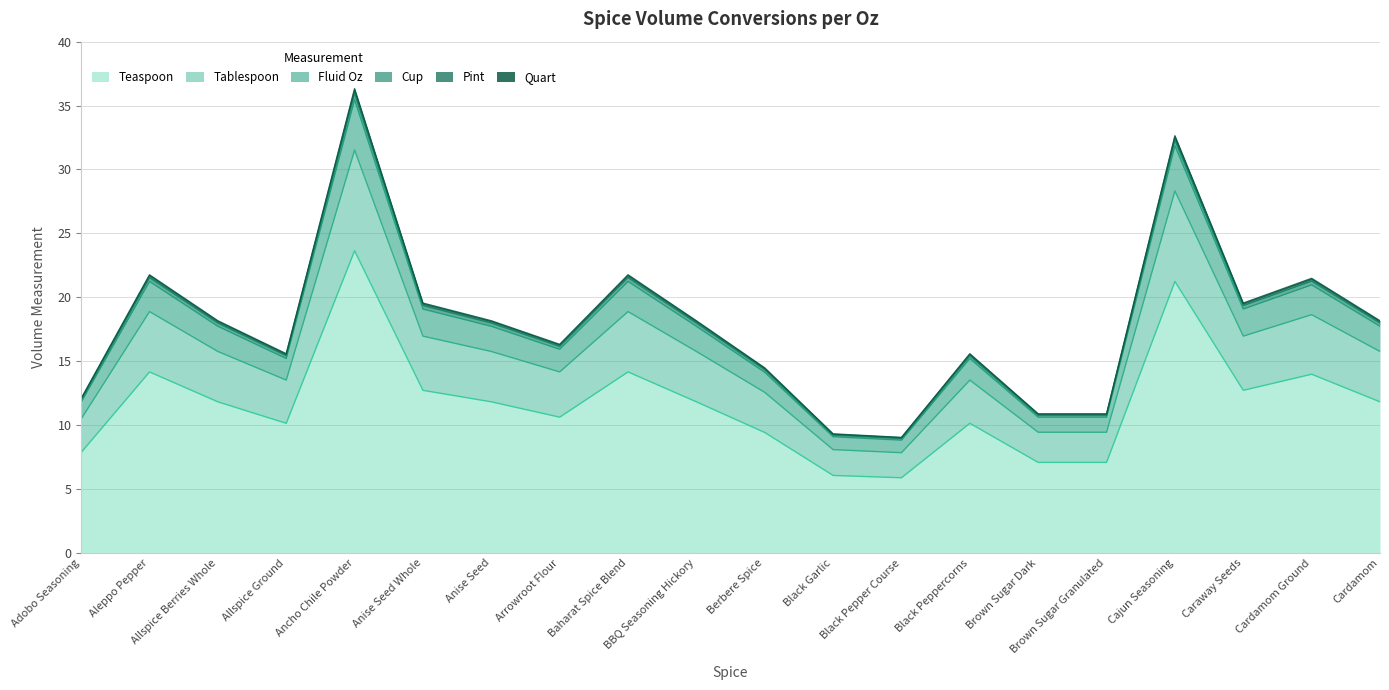

The Cup series shows 4.6 at Brown Sugar Dark. True or false?

False